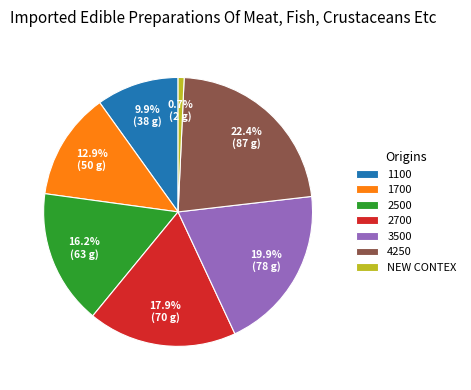

Between 2700 and 1100, which is larger?

2700